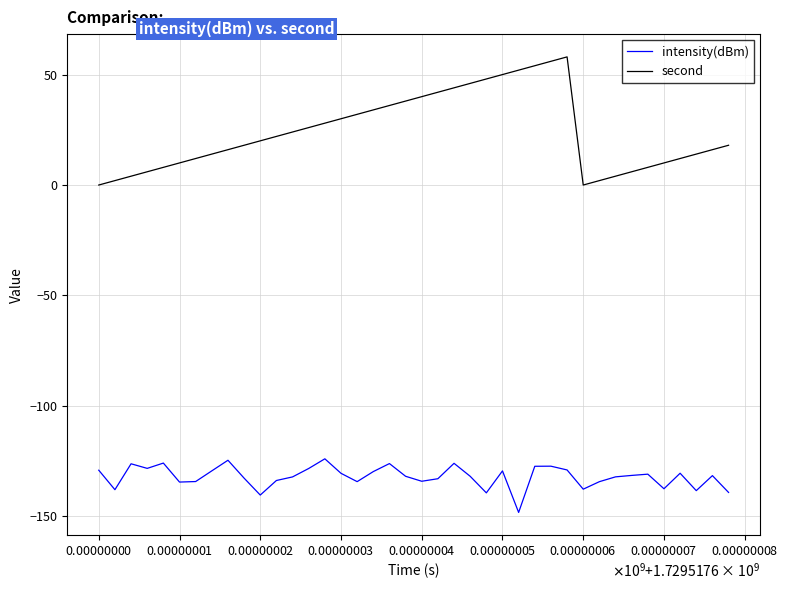

Which series has the widest spread of values?

second